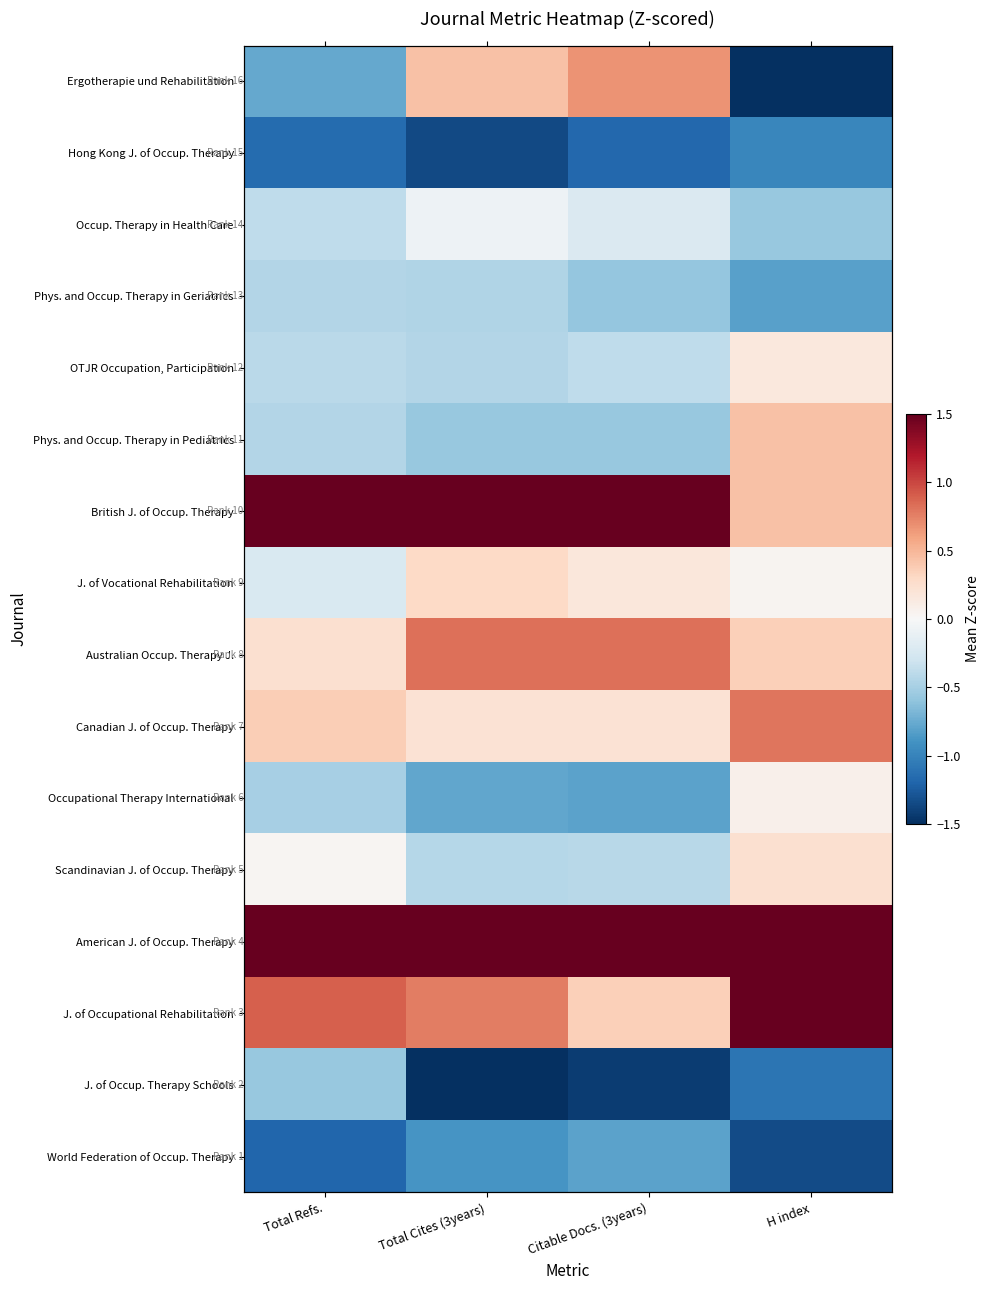

What is the smallest value displayed?

-1.6